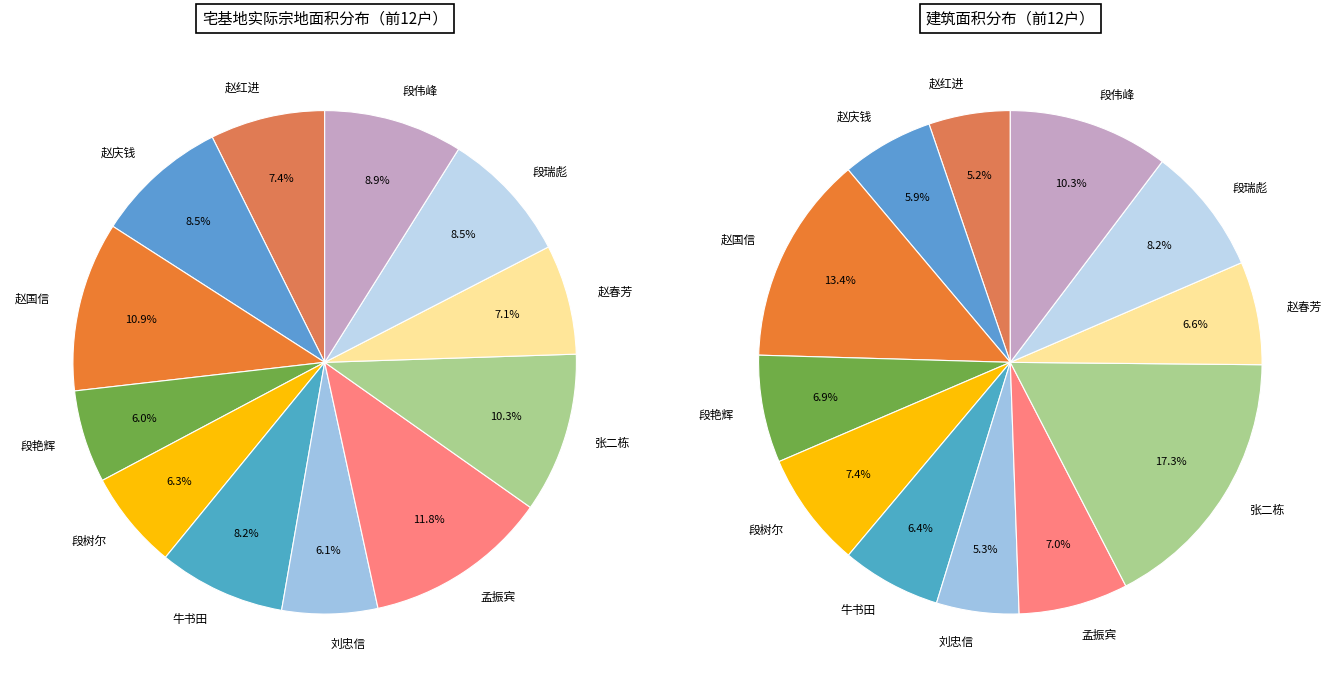

Approximately how many times larger is the value at 张二栋 compared to 段艳辉?

1.7